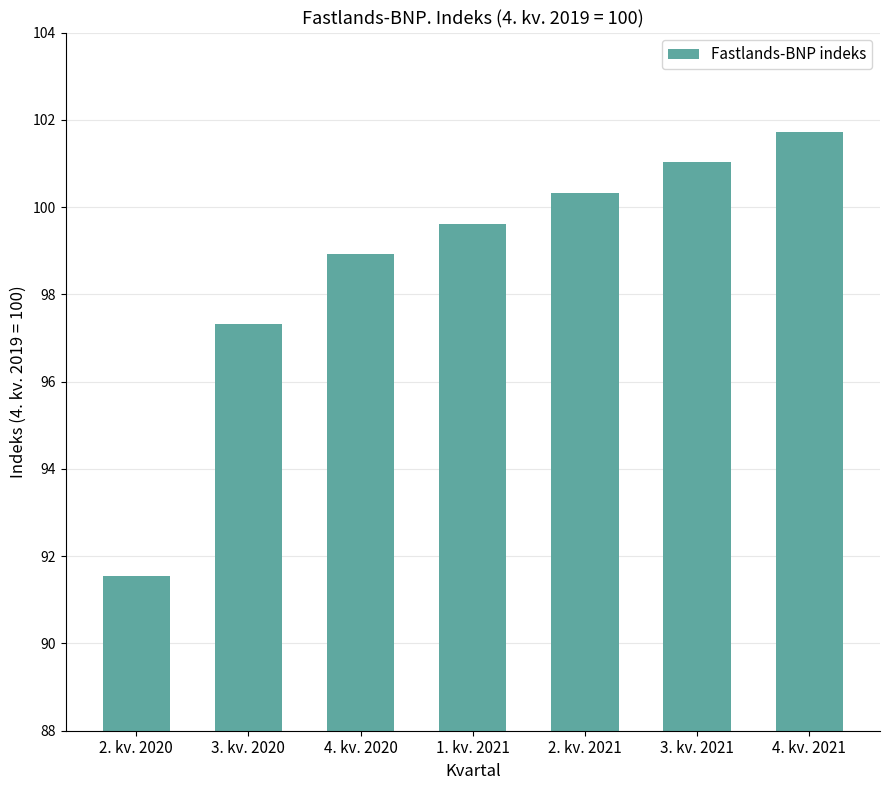

The chart shows a value of 97.3 at 3. kv. 2020. True or false?

True